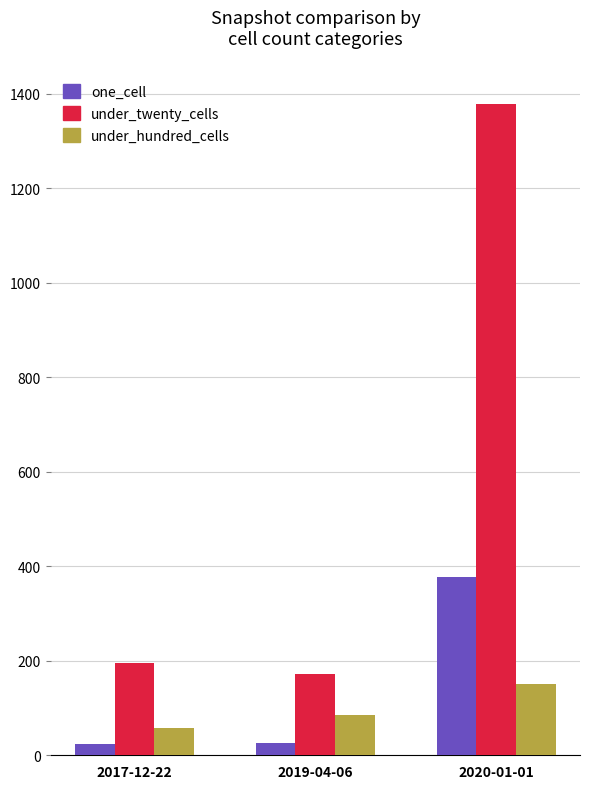

Are the bars horizontal?

No